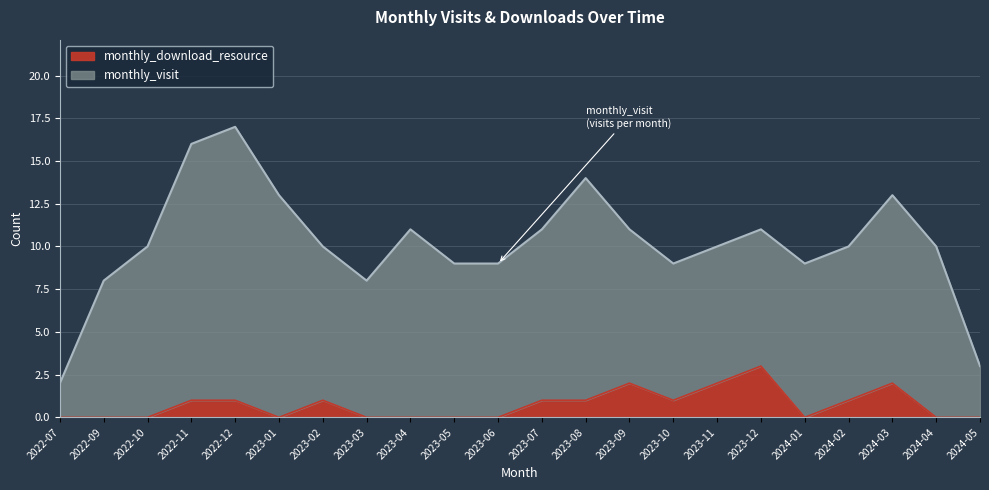

What is the maximum value for monthly_download_resource?

3